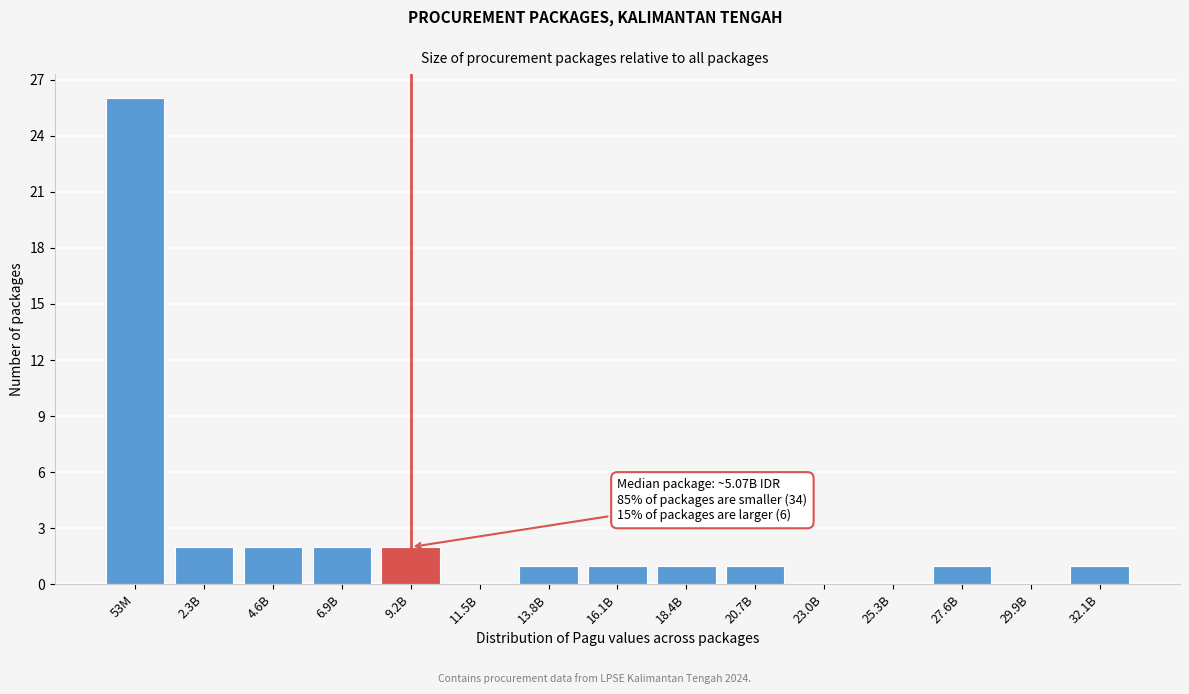

Reading left to right, what are all the values shown in this chart?

53M=26	2.3B=2	4.6B=2	6.9B=2	9.2B=2	11.5B=0	13.8B=1	16.1B=1	18.4B=1	20.7B=1	23.0B=0	25.3B=0	27.6B=1	29.9B=0	32.1B=1